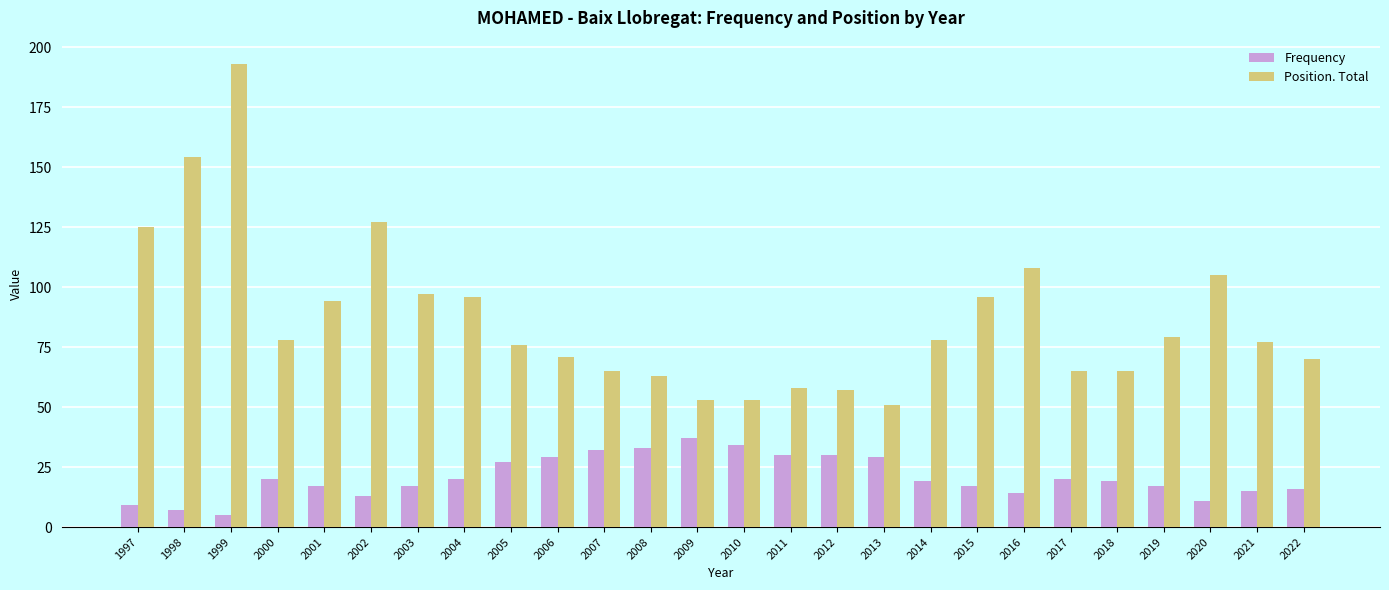

True or false: Frequency has a value of 16 at 2022.

True